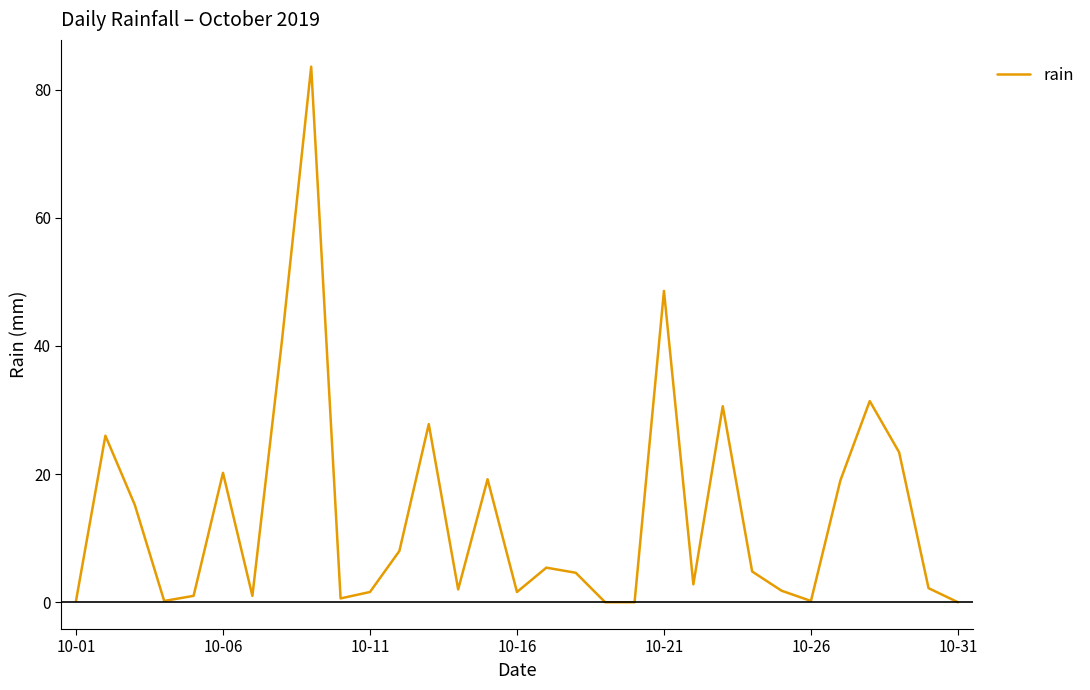

What is the sum of all values?

423.6